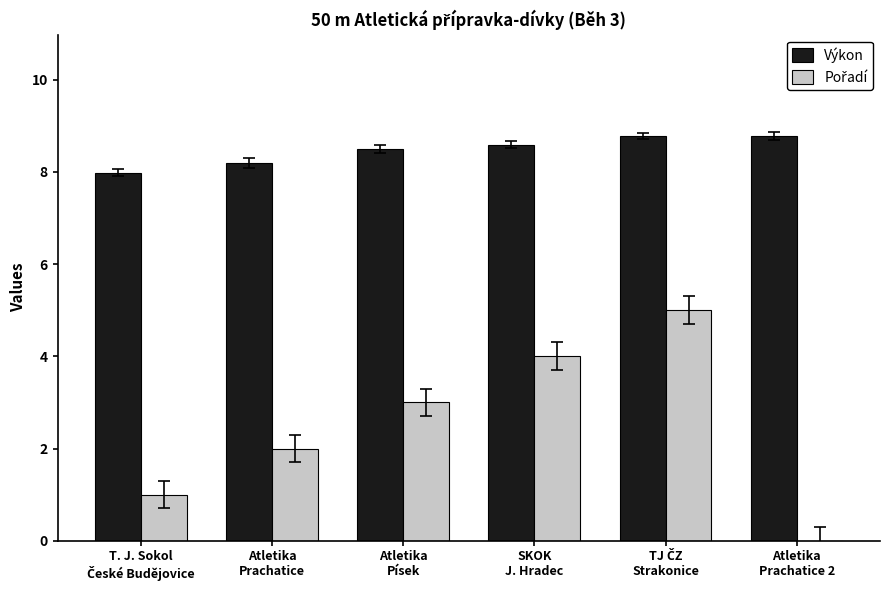

What is the total value across all series at Atletika
Písek?

11.5